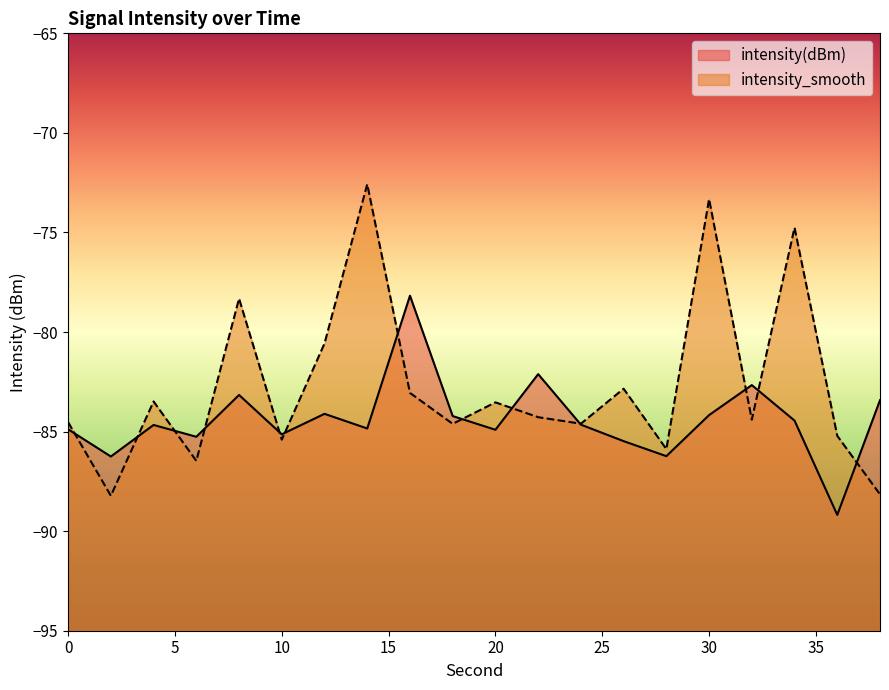

Does the chart have visible grid lines?

No